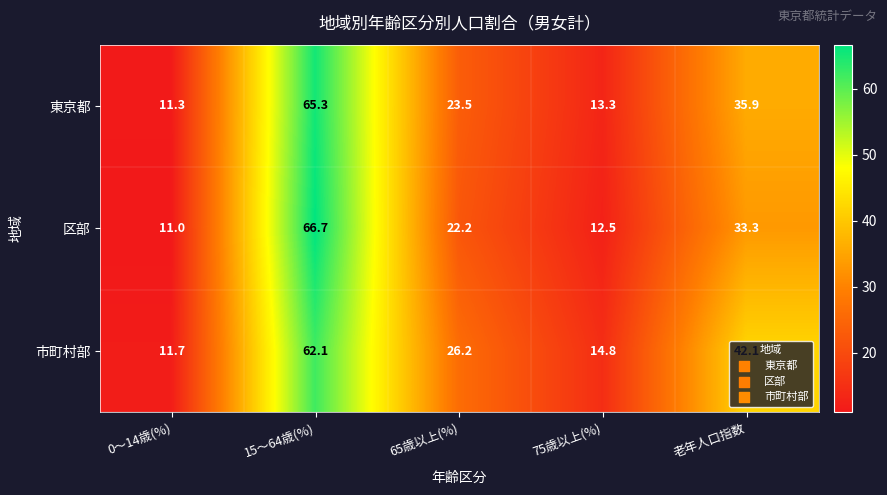

Between 65歳以上(%) and 老年人口指数, which series saw the biggest shift?

市町村部